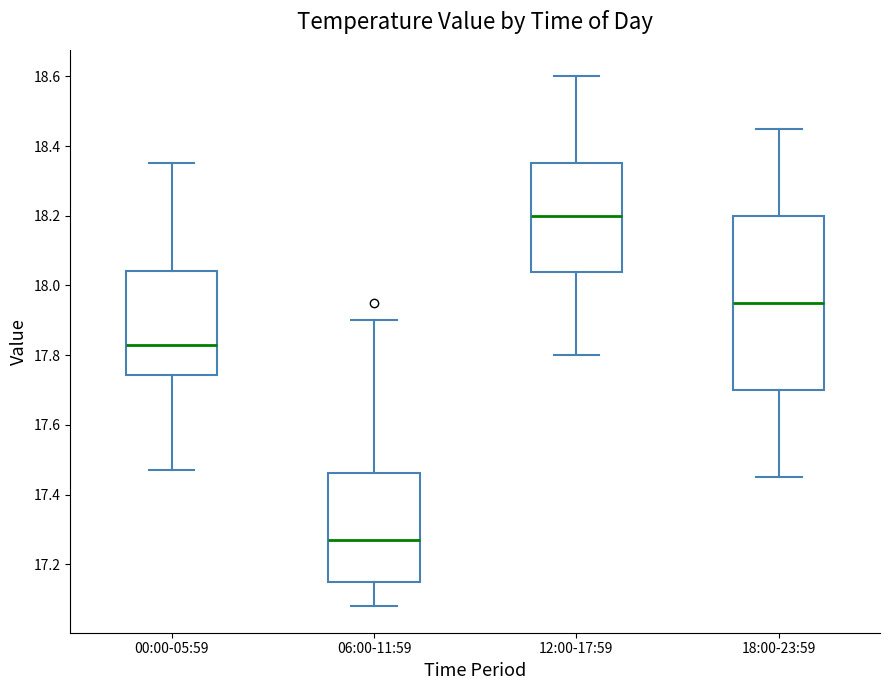

Which box has the highest median line?

12:00-17:59